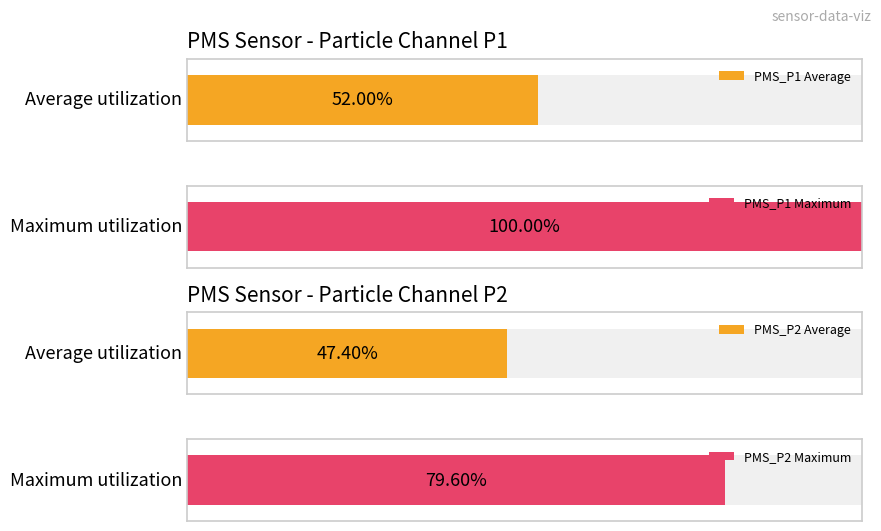

How many bars are there in each group?

2